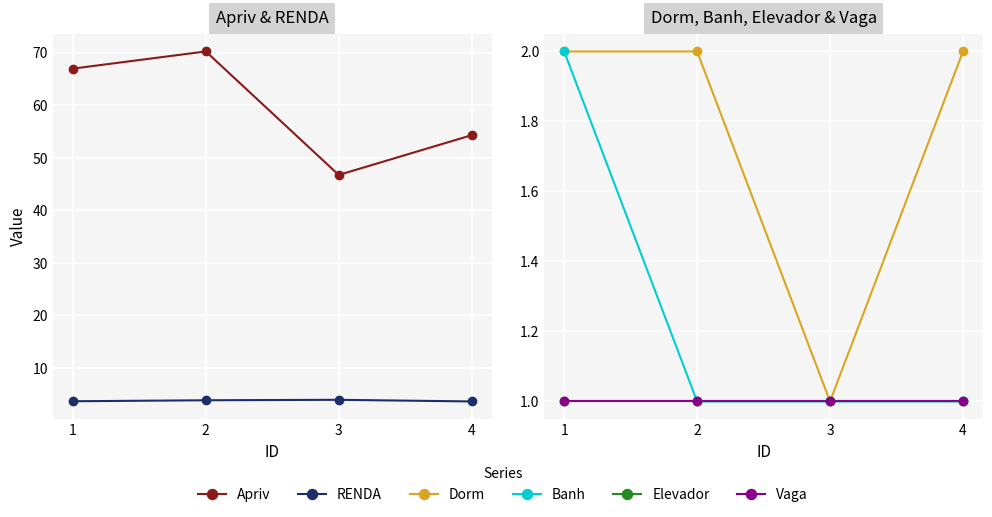

Which series changed the most between 1 and 3?

Apriv